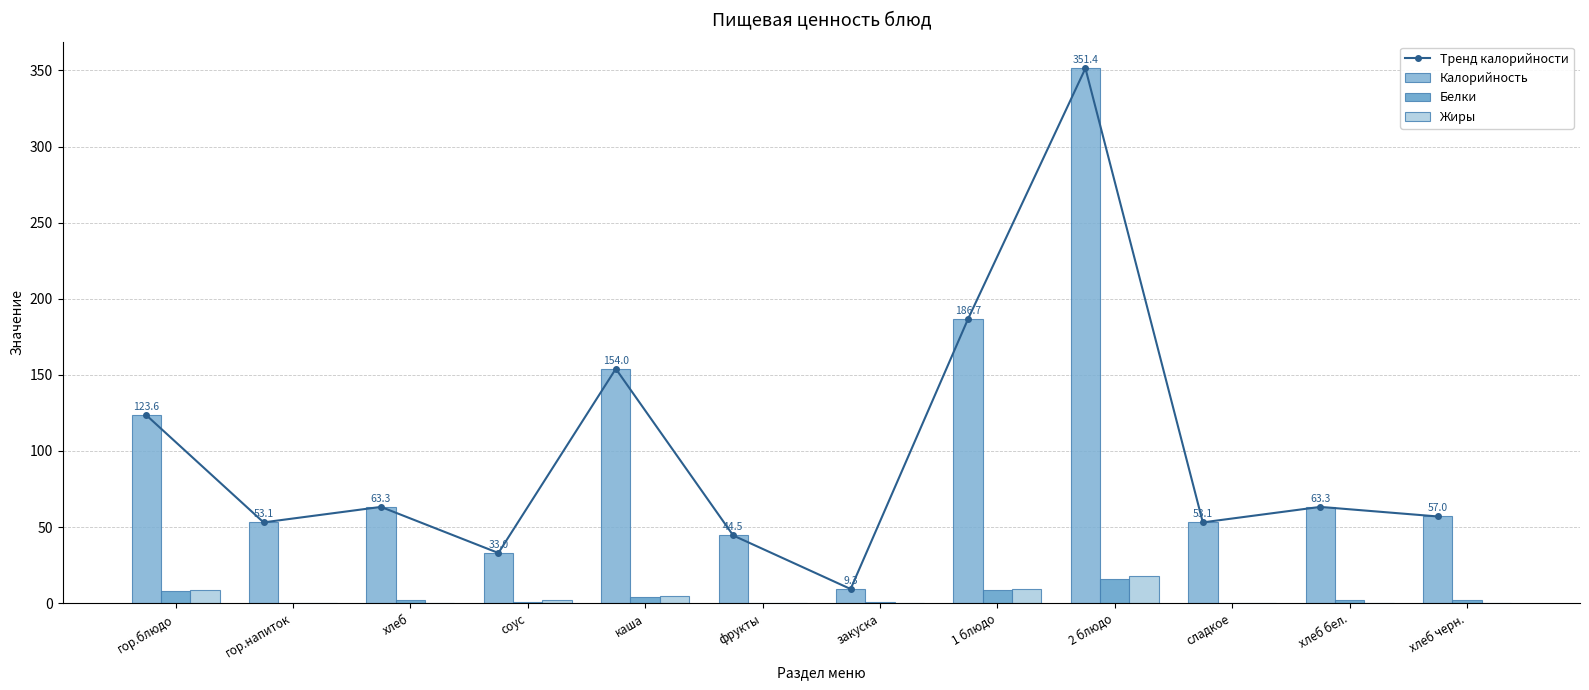

Reading left to right, extract all data points from this chart.

Тренд калорийности: гор.блюдо=123.6	гор.напиток=53.1	хлеб=63.3	соус=33.0	каша=154.0	фрукты=44.5	закуска=9.3	1 блюдо=186.7	2 блюдо=351.4	сладкое=53.1	хлеб бел.=63.3	хлеб черн.=57.0
Калорийность: гор.блюдо=123.6	гор.напиток=53.1	хлеб=63.3	соус=33.0	каша=154.0	фрукты=44.5	закуска=9.3	1 блюдо=186.7	2 блюдо=351.4	сладкое=53.1	хлеб бел.=63.3	хлеб черн.=57.0
Белки: гор.блюдо=8.0	гор.напиток=0.2	хлеб=2.1	соус=0.5	каша=4.2	фрукты=0.4	закуска=0.5	1 блюдо=8.6	2 блюдо=15.7	сладкое=0.2	хлеб бел.=2.1	хлеб черн.=2.1
Жиры: гор.блюдо=8.6	гор.напиток=0.1	хлеб=0.2	соус=2.1	каша=4.7	фрукты=0.3	закуска=0.1	1 блюдо=9.4	2 блюдо=17.8	сладкое=0.1	хлеб бел.=0.2	хлеб черн.=0.3